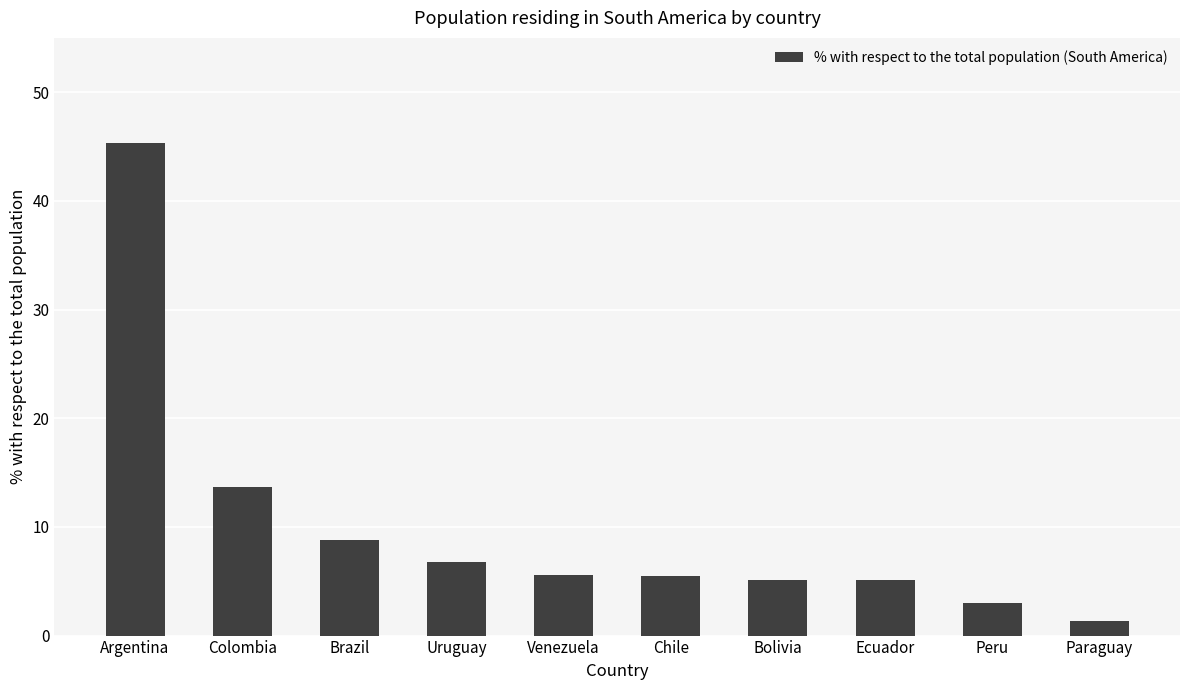

Where is the data nearest to the value 23?

Colombia